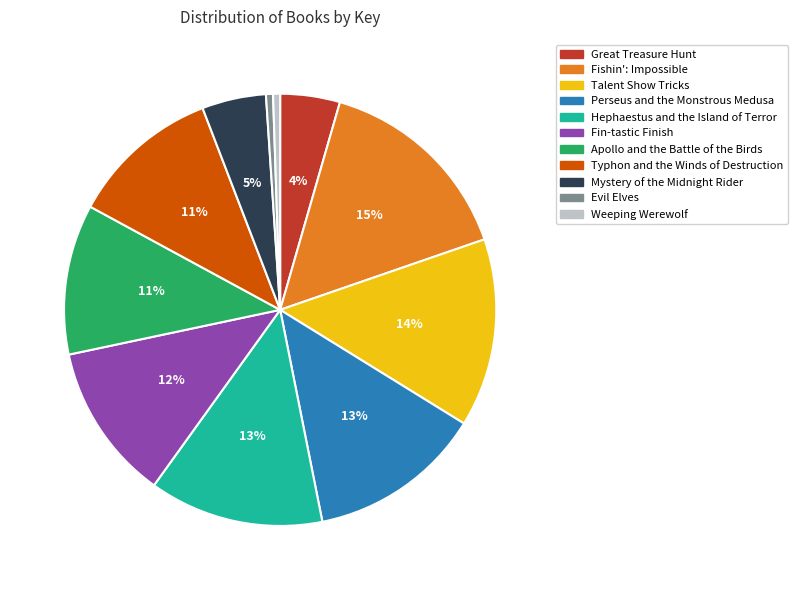

The Great Treasure Hunt slice represents 4% of the pie. True or false?

True